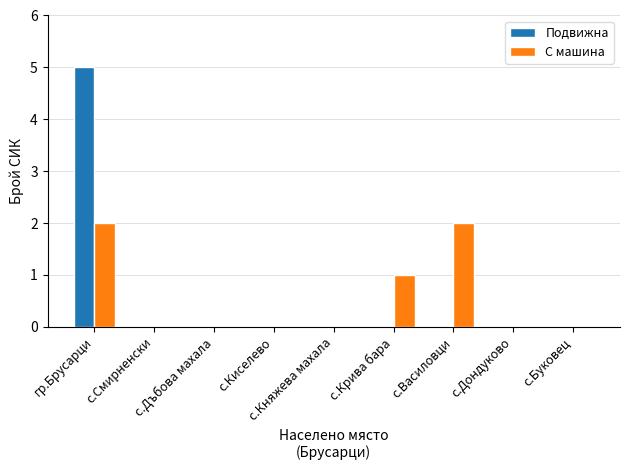

The value of Подвижна at с.Смирненски is -2. True or false?

False